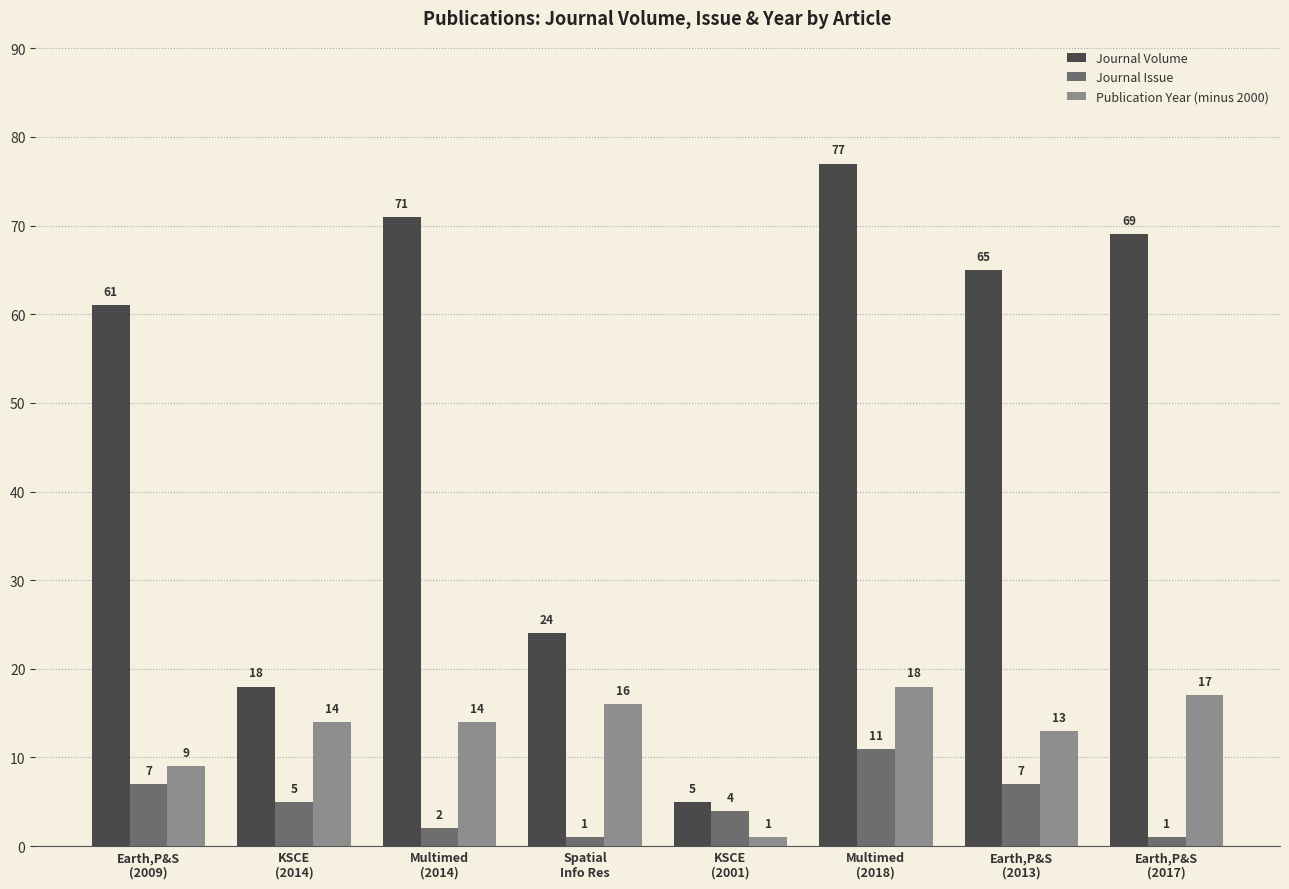

Which series has the widest spread of values?

Journal Volume